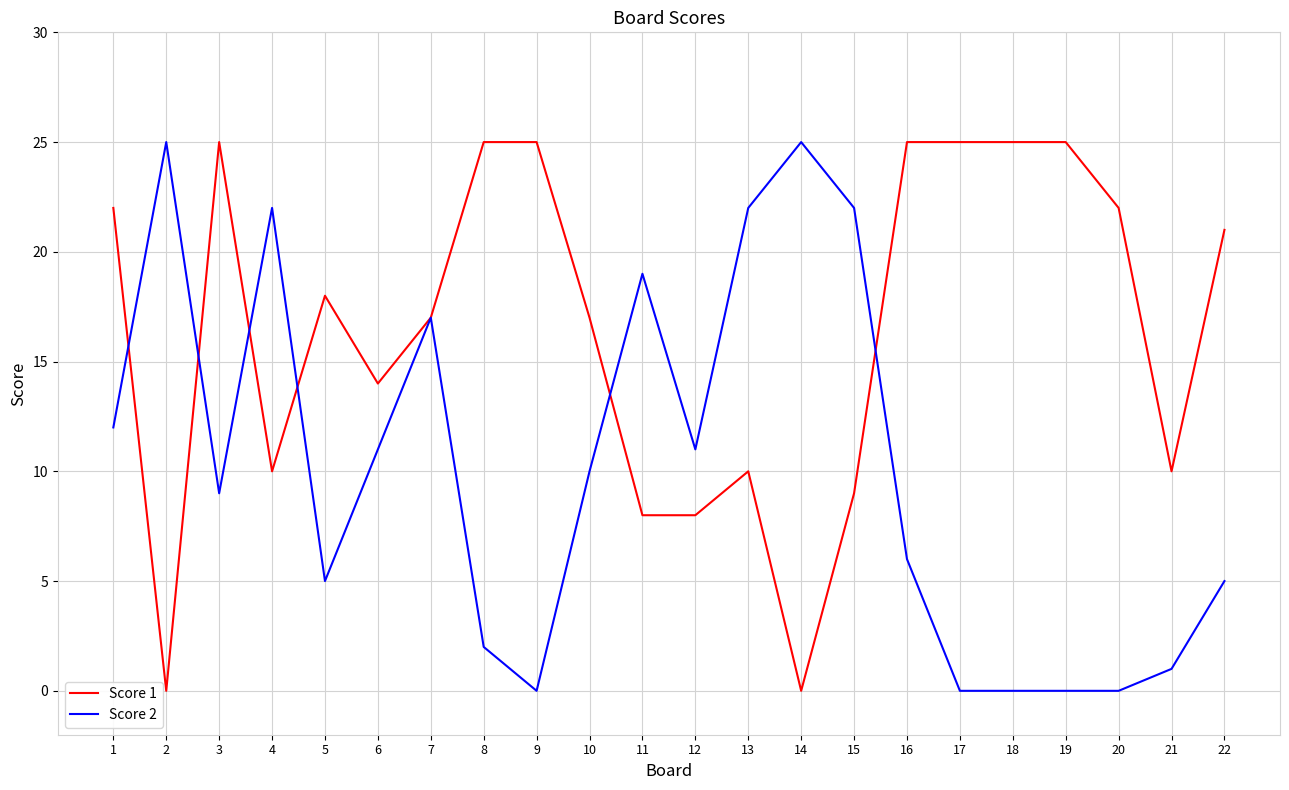

What is the greatest value displayed?

25